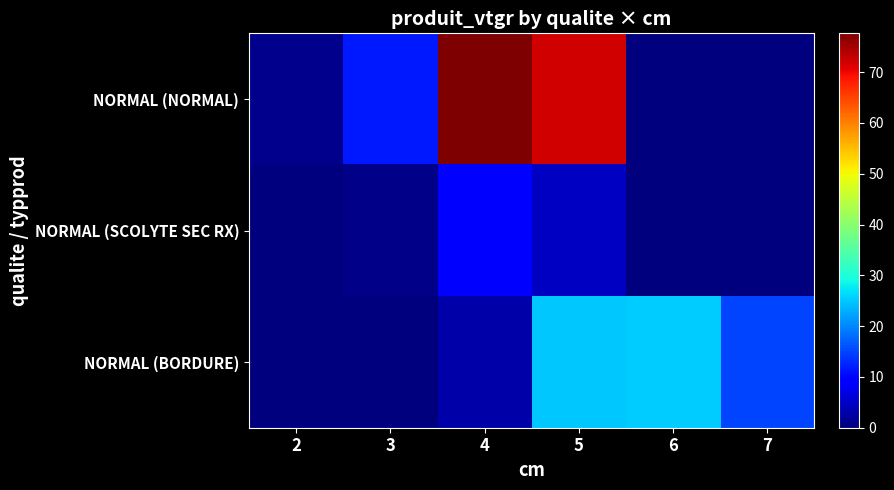

What is the total value across all series at 3?

12.4